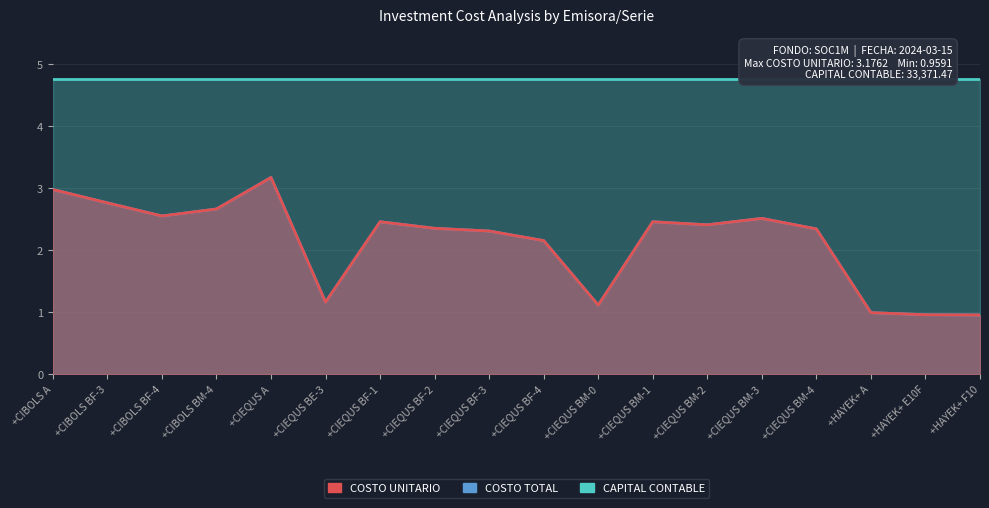

The value of COSTO UNITARIO at +CIEQUS BM-4 is 1.3. True or false?

False